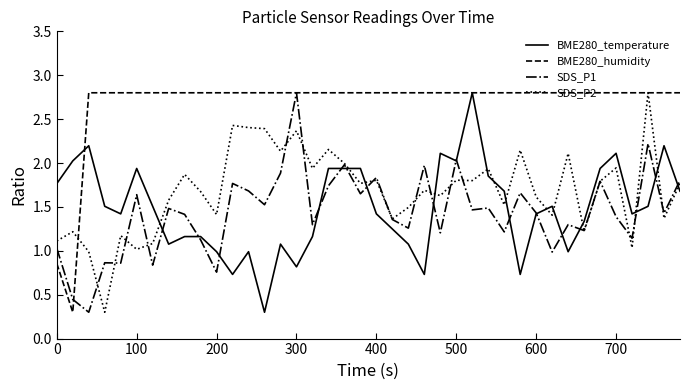

Which series has the largest total across all categories?

BME280_humidity